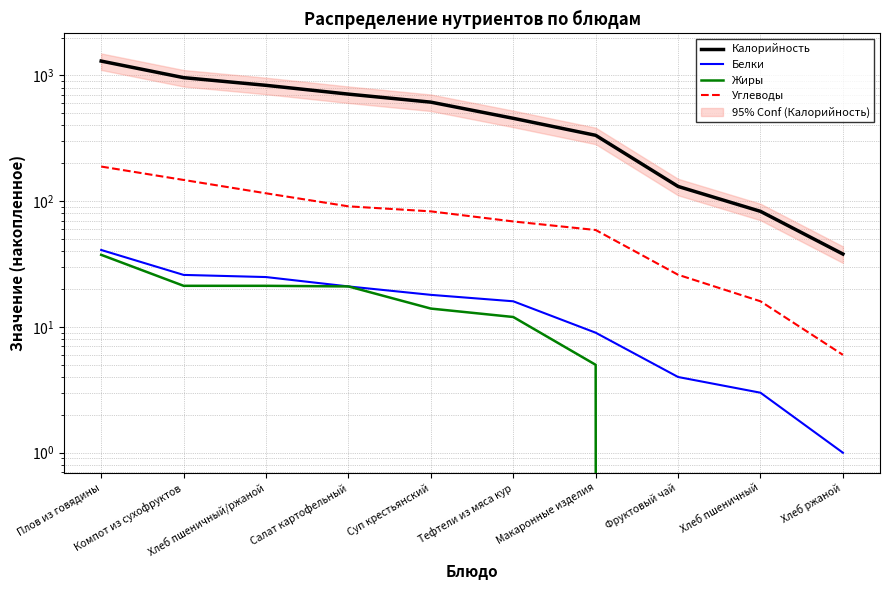

Between Хлеб пшеничный/ржаной and Суп крестьянский, which series saw the biggest shift?

Калорийность